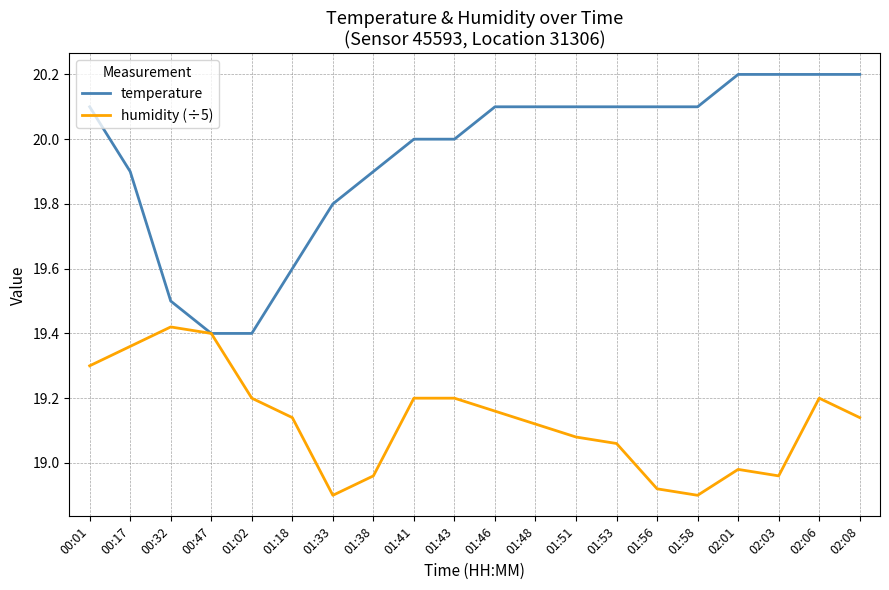

What is the spread (max minus min) of values at 01:38?

0.9